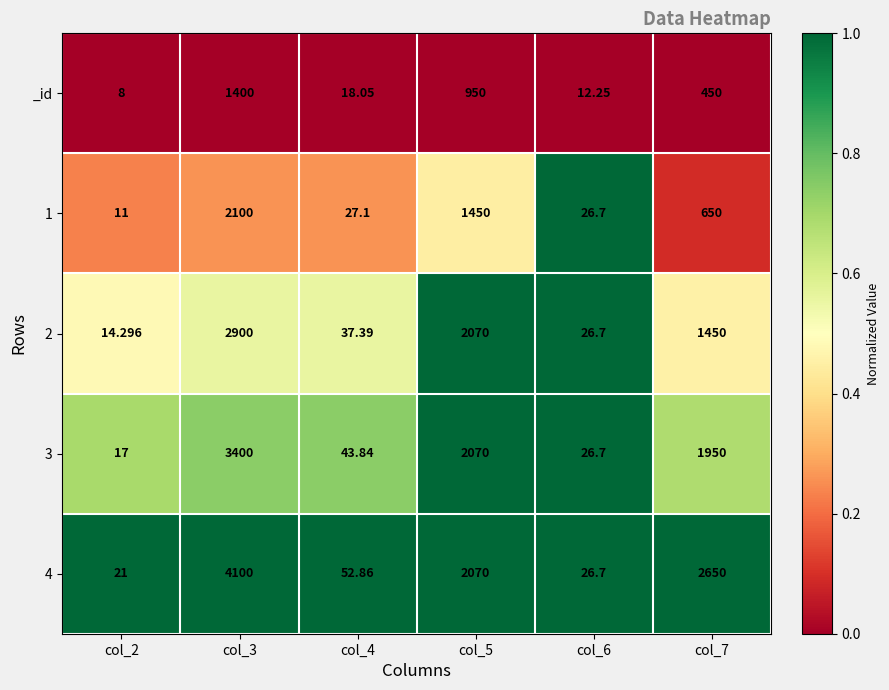

How many data points does each series have?

6